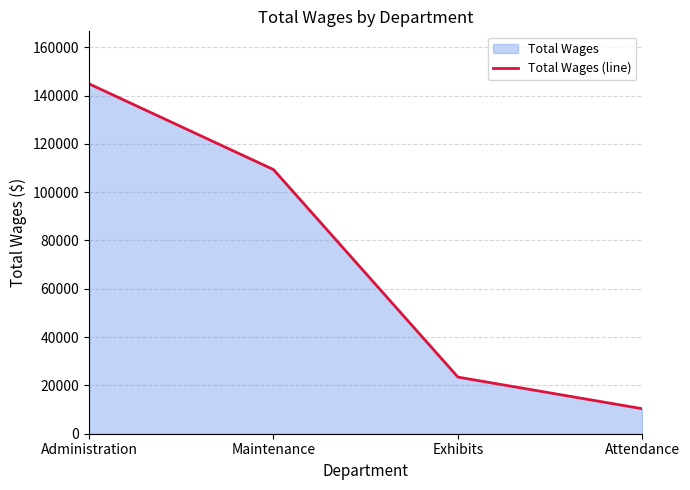

At which label is the value closest to 77589?

Maintenance